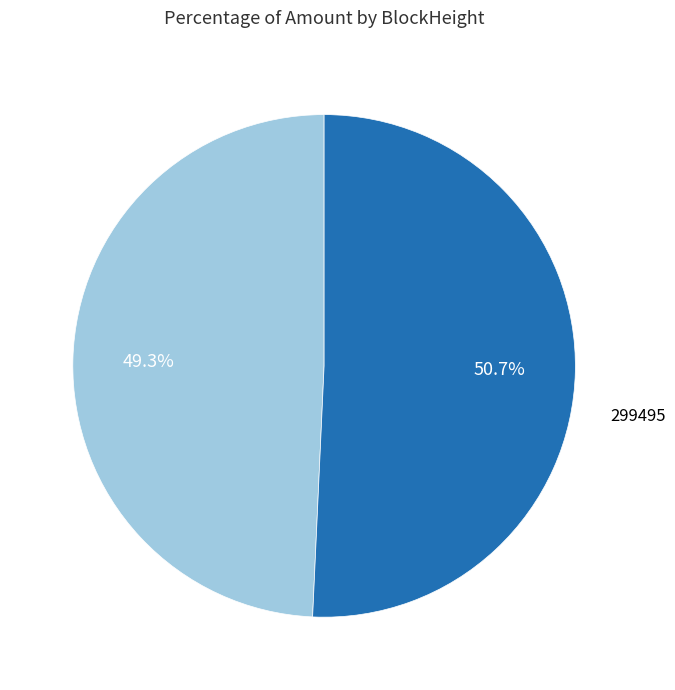

True or false: 299495 accounts for 88% of the total.

False